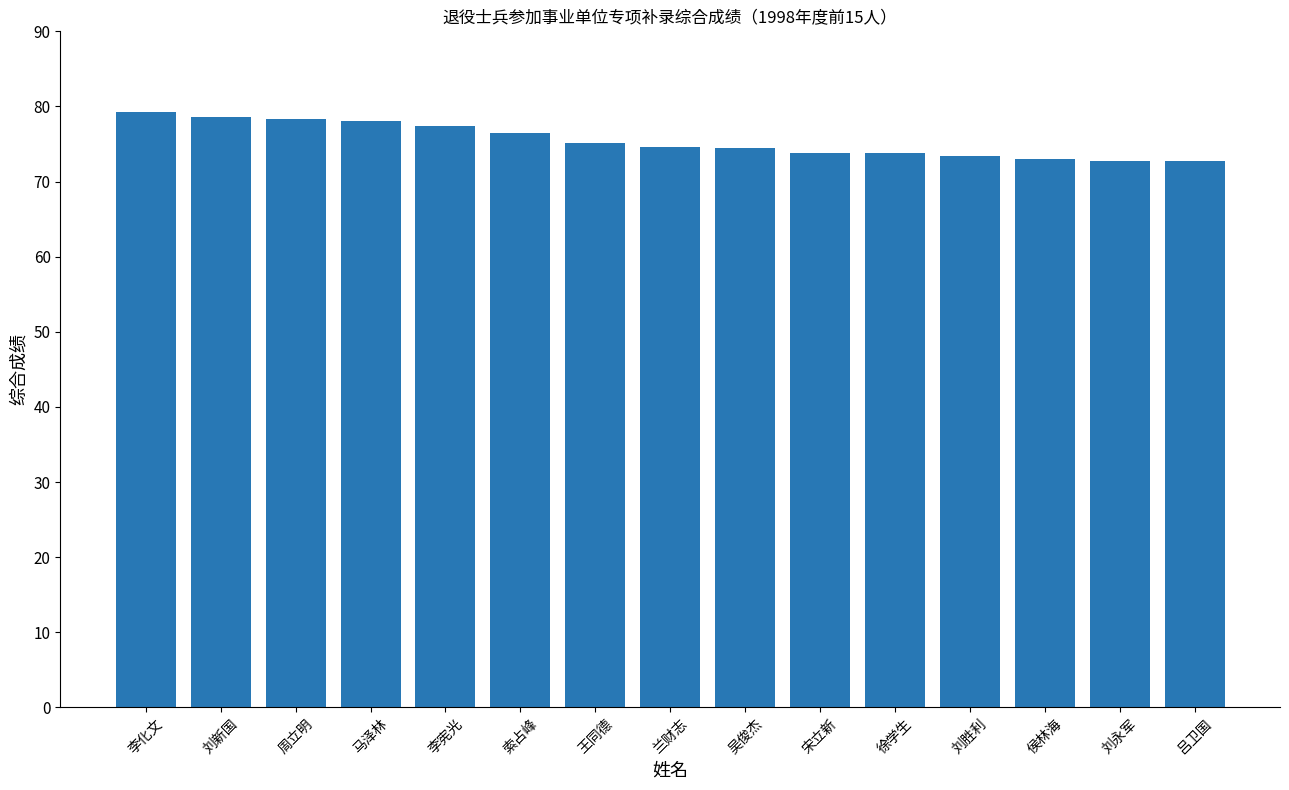

What is the label of the 11th bar from the right?

李宪光